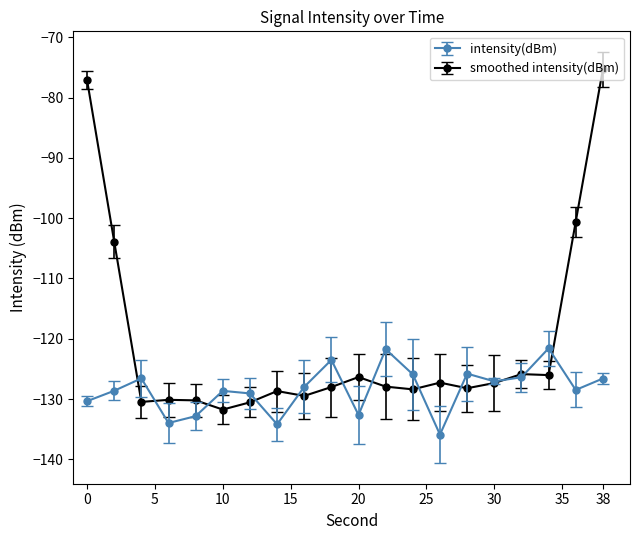

What is the maximum value shown in the chart?

-75.3